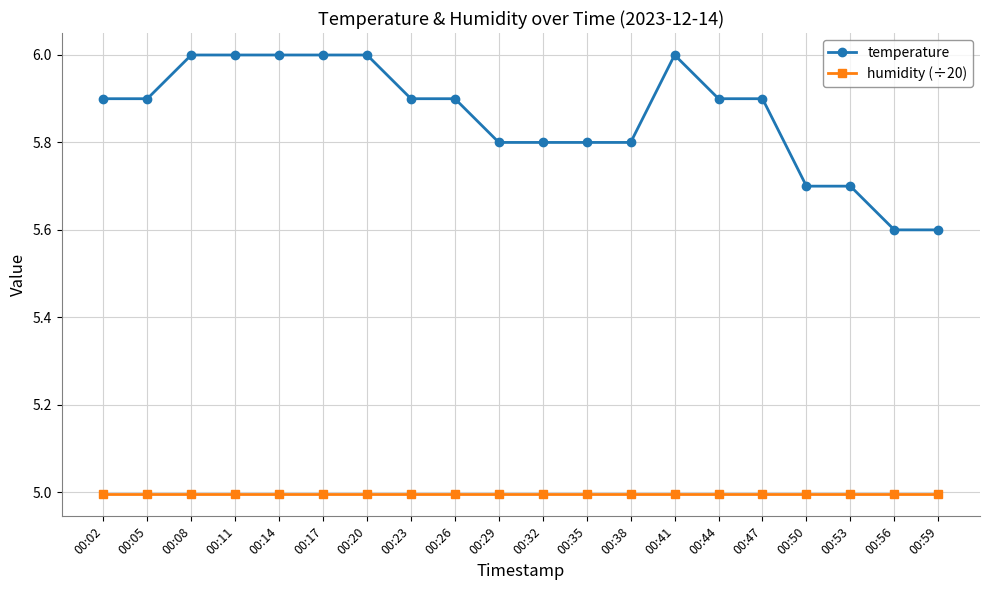

What is the difference between the maximum and minimum values in the temperature series?

0.4